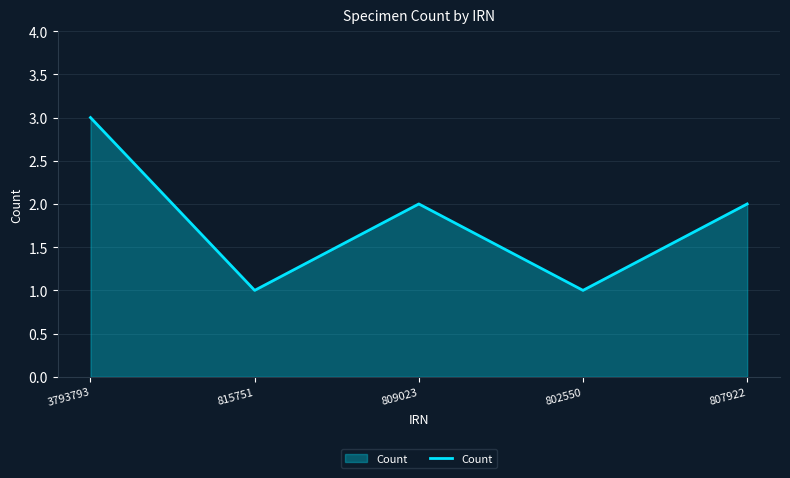

Reading left to right, transcribe all the data shown in this chart.

3793793=3	815751=1	809023=2	802550=1	807922=2